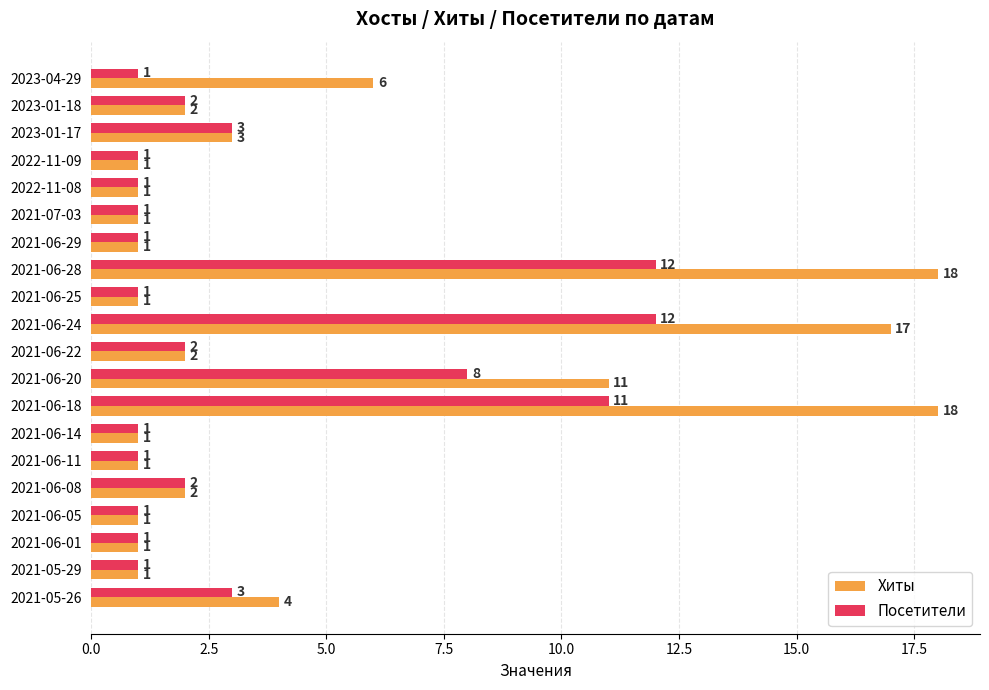

What is the spread (max minus min) of values at 2021-06-20?

3